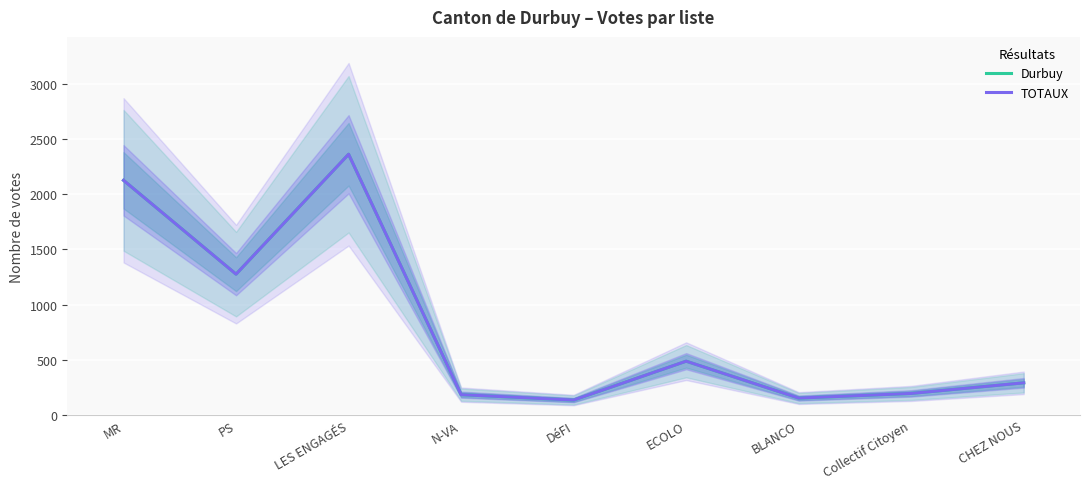

How many interior local valleys does the TOTAUX series have?

3